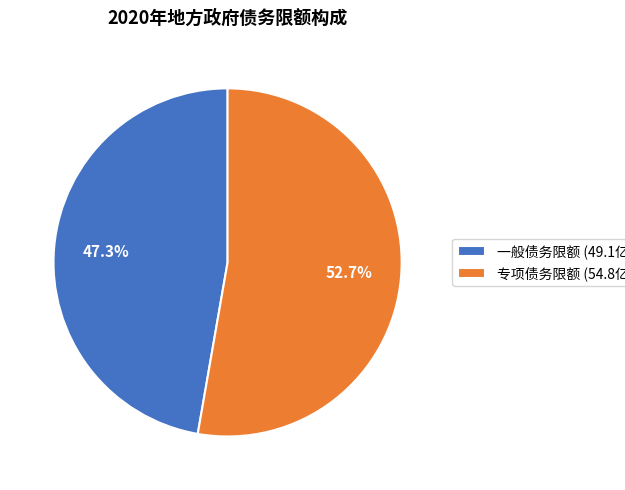

How many slices are in this pie chart?

2